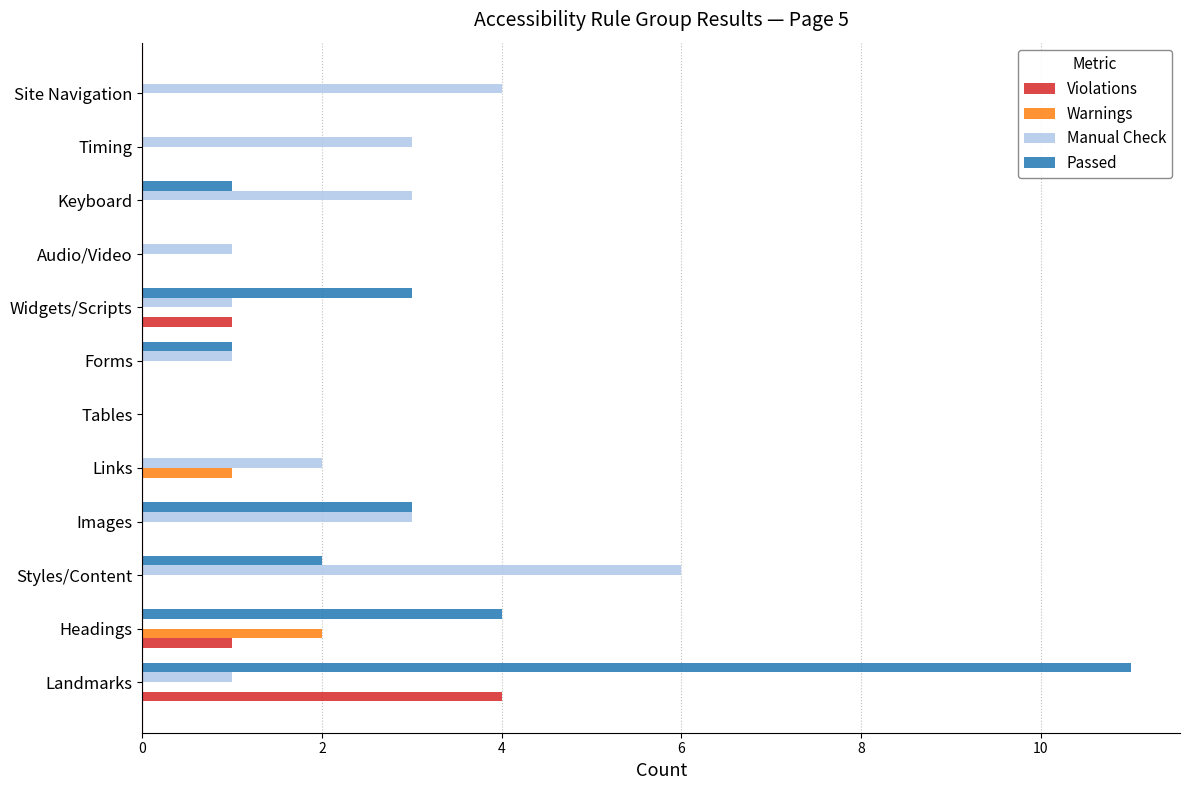

At which category is the sum across all series the highest?

Landmarks